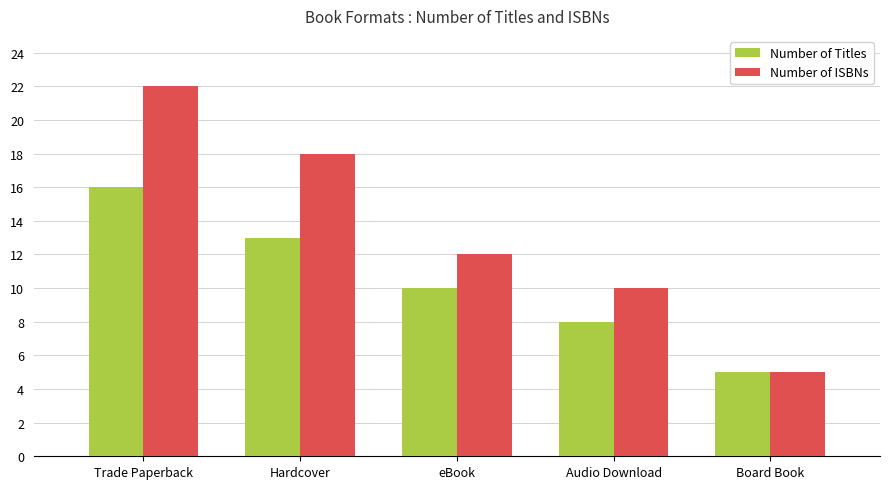

Which series has the largest total across all categories?

Number of ISBNs